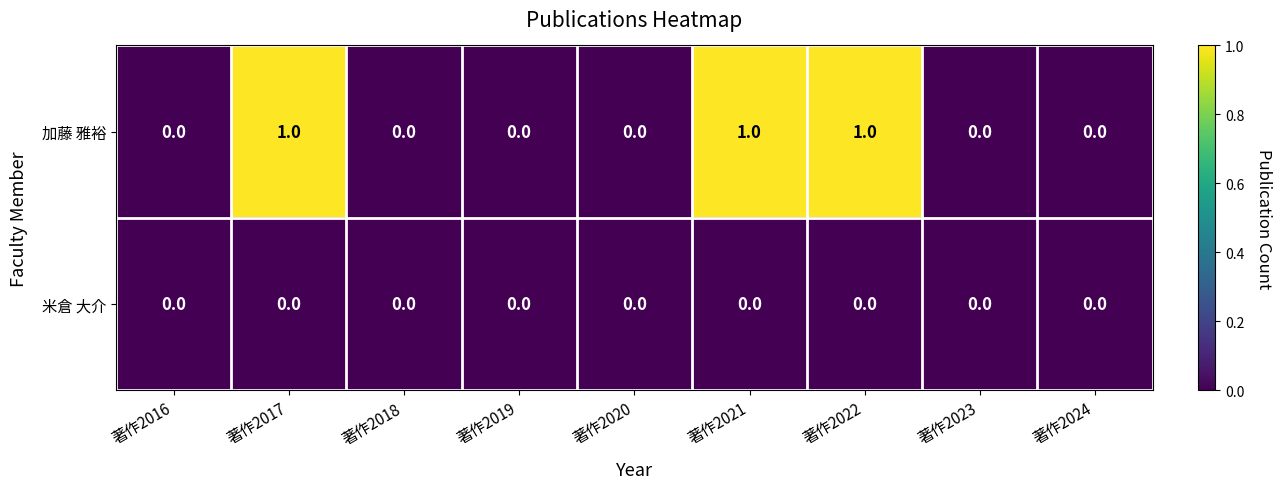

Which series has the widest spread of values?

加藤 雅裕